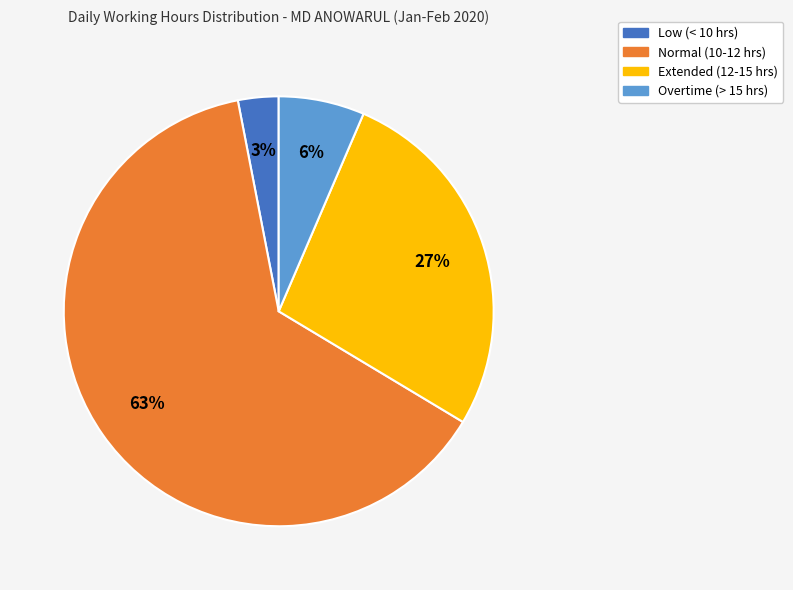

Is there a majority slice in this chart?

Yes